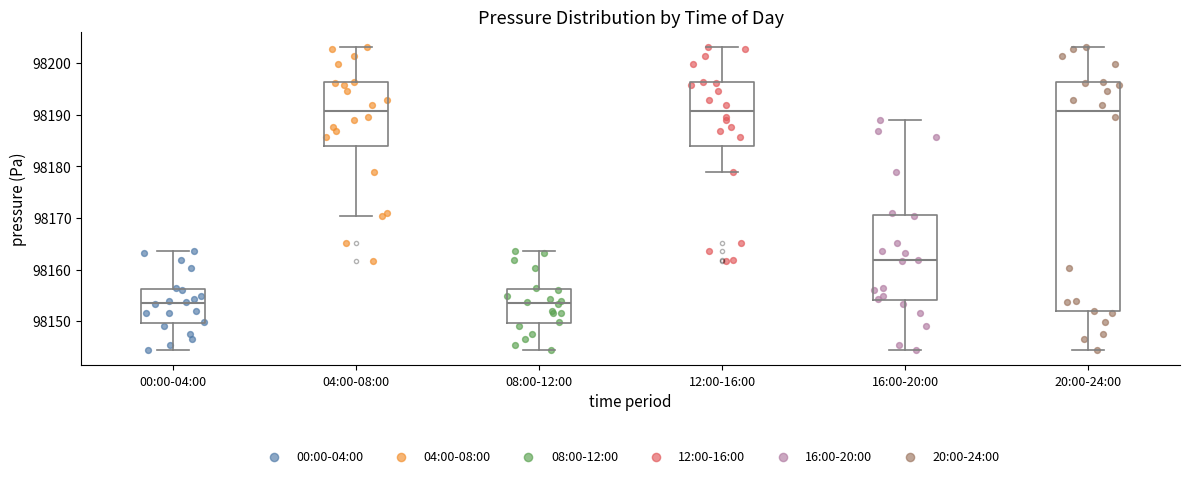

Reading left to right, transcribe this box plot: for each box, give where its median line is, the range the box spans, and where its two whiskers end, as read against the y-axis. The values are not printed on the chart, so give them approximately, as read against the axis.

00:00-04:00: median 98154, box 98150 to 98156, whiskers 98144 to 98164
04:00-08:00: median 98191, box 98184 to 98196, whiskers 98170 to 98203
08:00-12:00: median 98154, box 98150 to 98156, whiskers 98144 to 98164
12:00-16:00: median 98191, box 98184 to 98196, whiskers 98179 to 98203
16:00-20:00: median 98162, box 98154 to 98171, whiskers 98144 to 98189
20:00-24:00: median 98191, box 98152 to 98196, whiskers 98144 to 98203